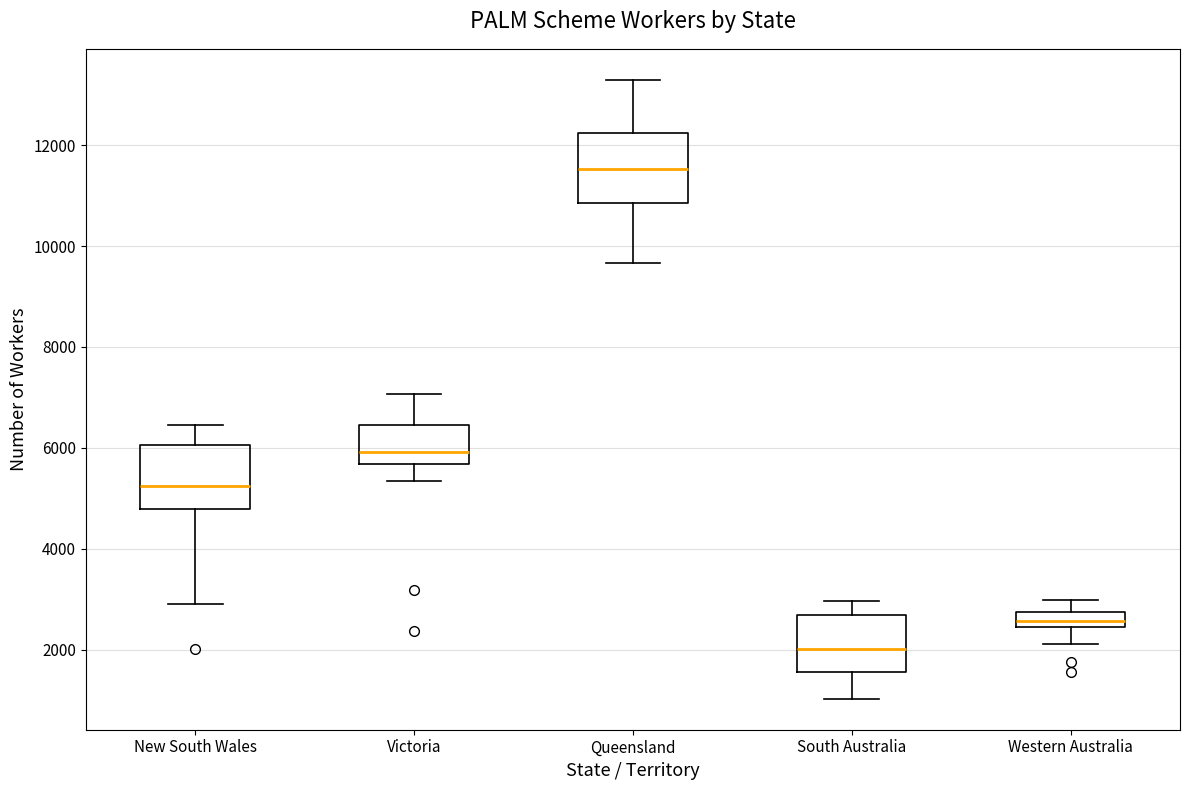

Reading left to right, read every box against the y-axis: the position of its median line, the range the box covers, and the ends of its whiskers. The values are not printed on the chart, so give them approximately, as read against the axis.

New South Wales: median 5200, box 4800 to 6000, whiskers 2800 to 6400
Victoria: median 6000, box 5600 to 6400, whiskers 5400 to 7000
Queensland: median 11600, box 10800 to 12200, whiskers 9600 to 13200
South Australia: median 2000, box 1600 to 2600, whiskers 1000 to 3000
Western Australia: median 2600, box 2400 to 2800, whiskers 2200 to 3000